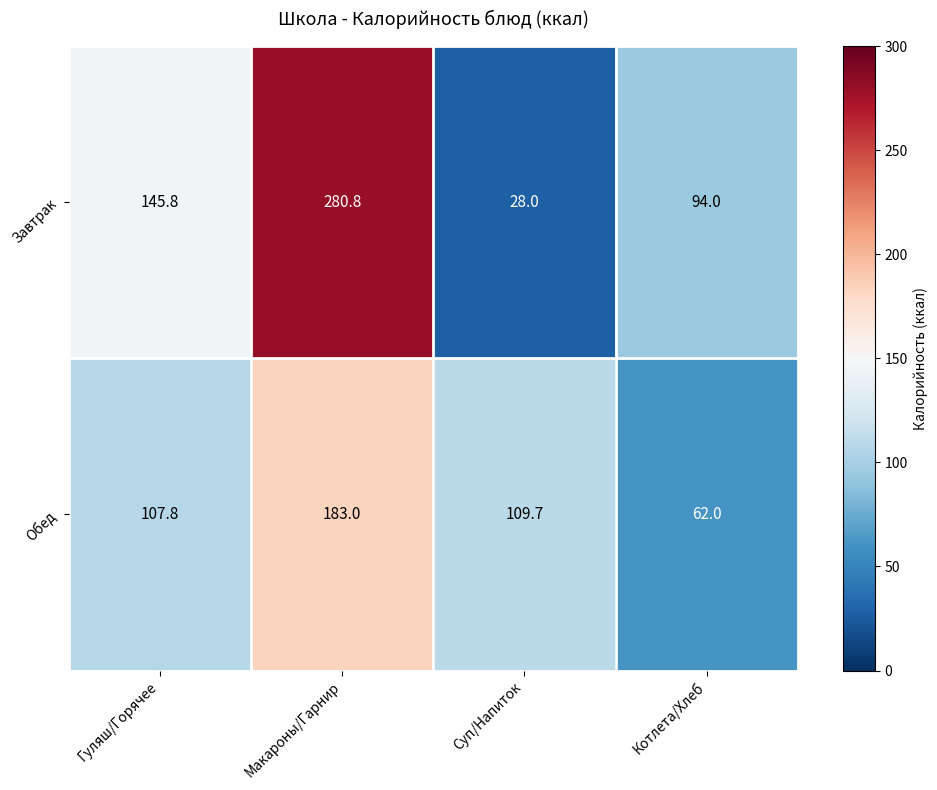

Between Макароны/Гарнир and Суп/Напиток, which series saw the biggest shift?

Завтрак